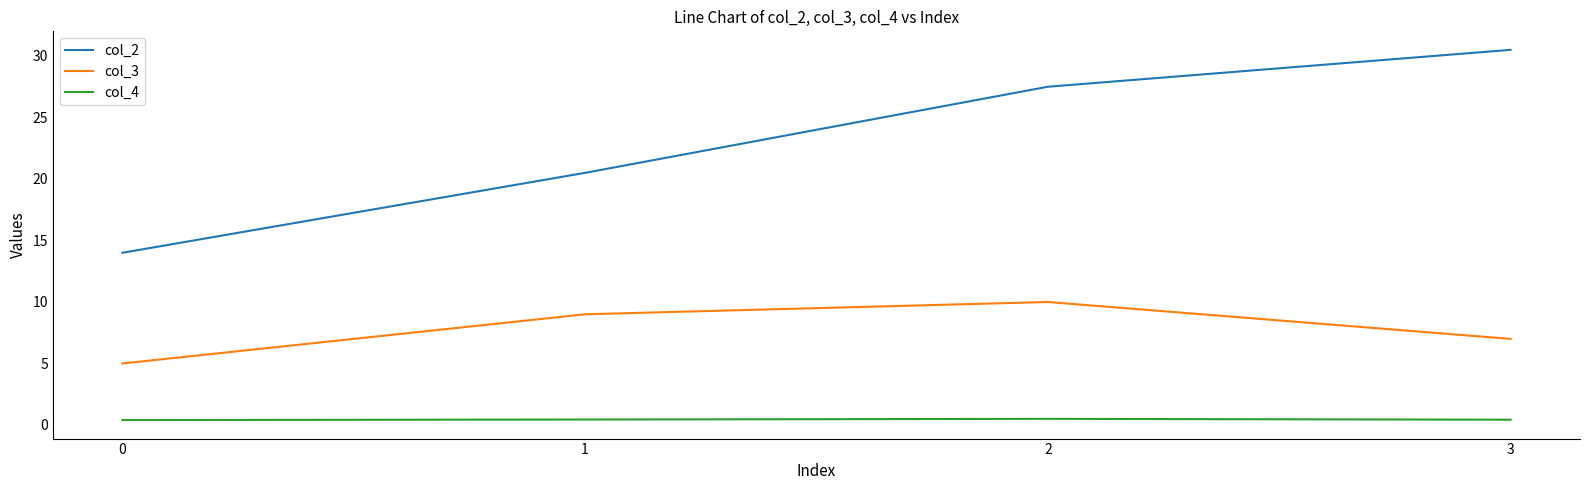

What is the difference between the maximum and minimum values in the col_4 series?

0.1